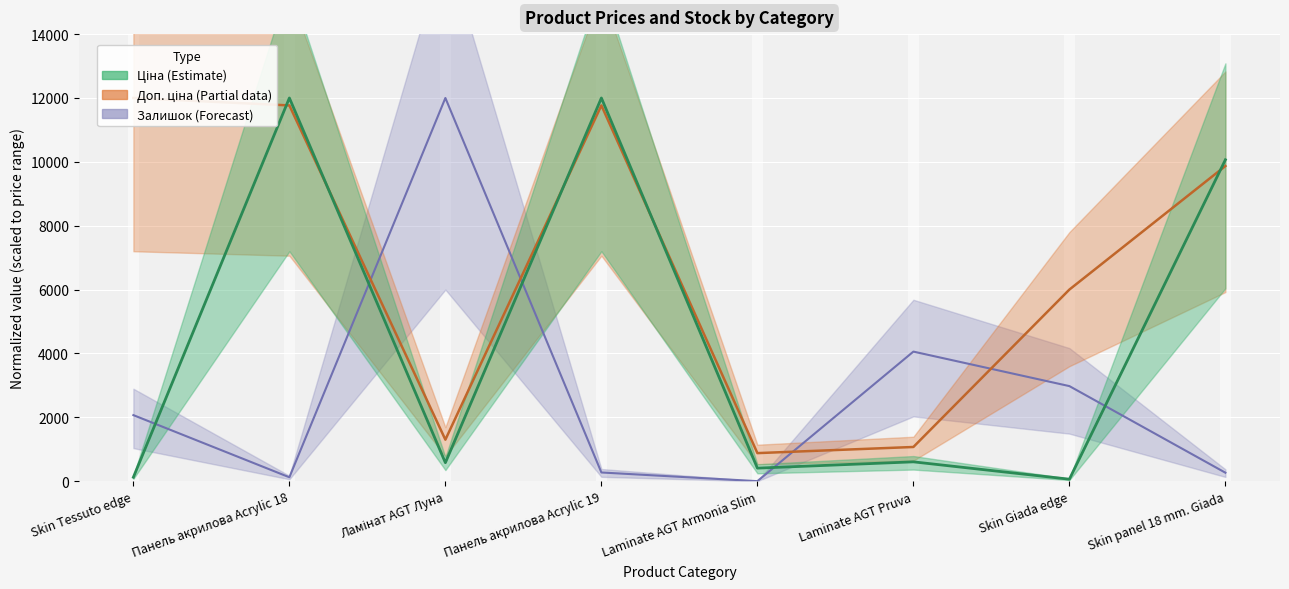

In Залишок, how many points are lower than both neighbors (excluding endpoints)?

2